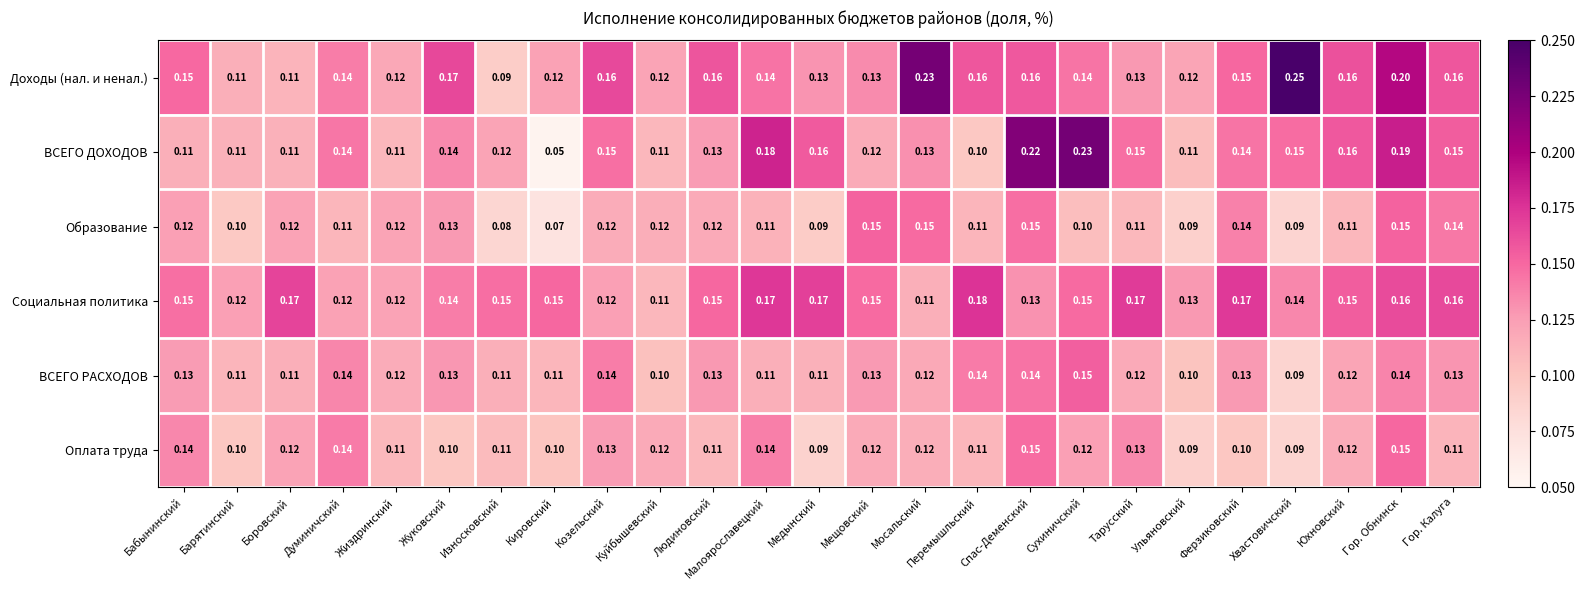

At which label is Доходы (нал. и ненал.) closest to 0?

Износковский